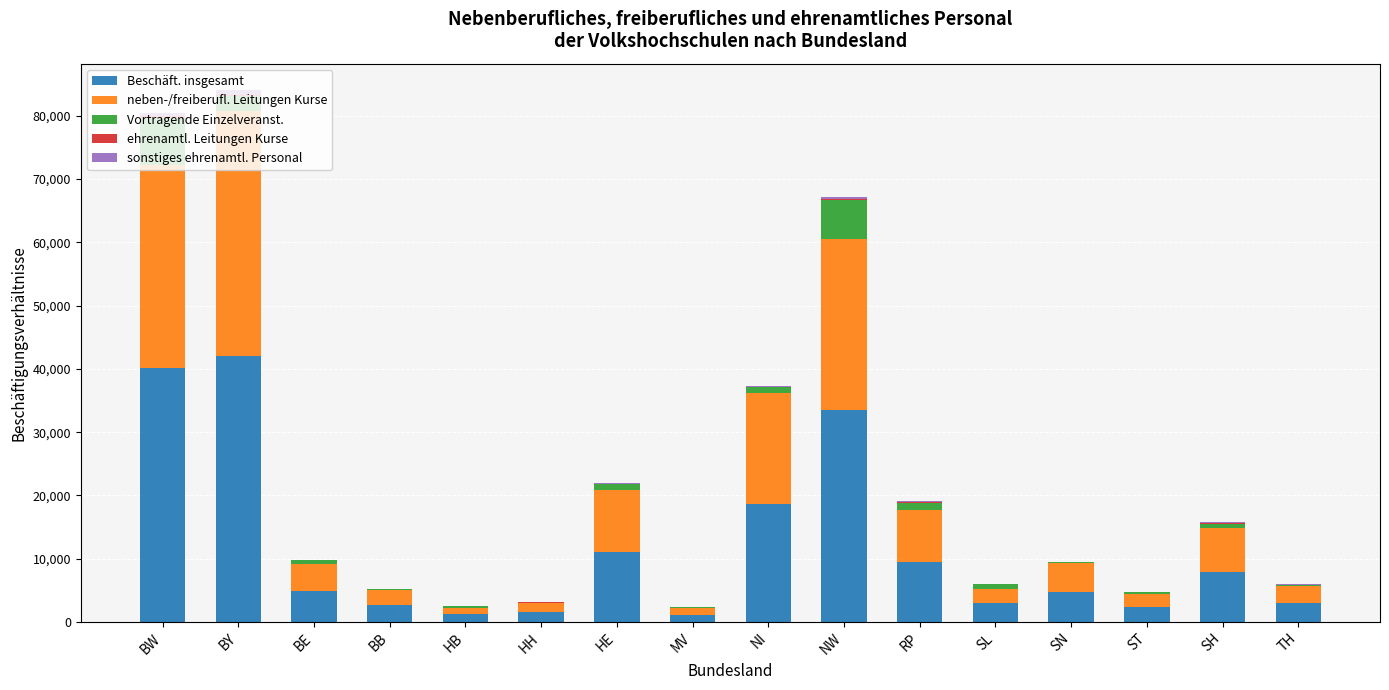

The Beschäft. insgesamt series shows 2970 at RP. True or false?

False